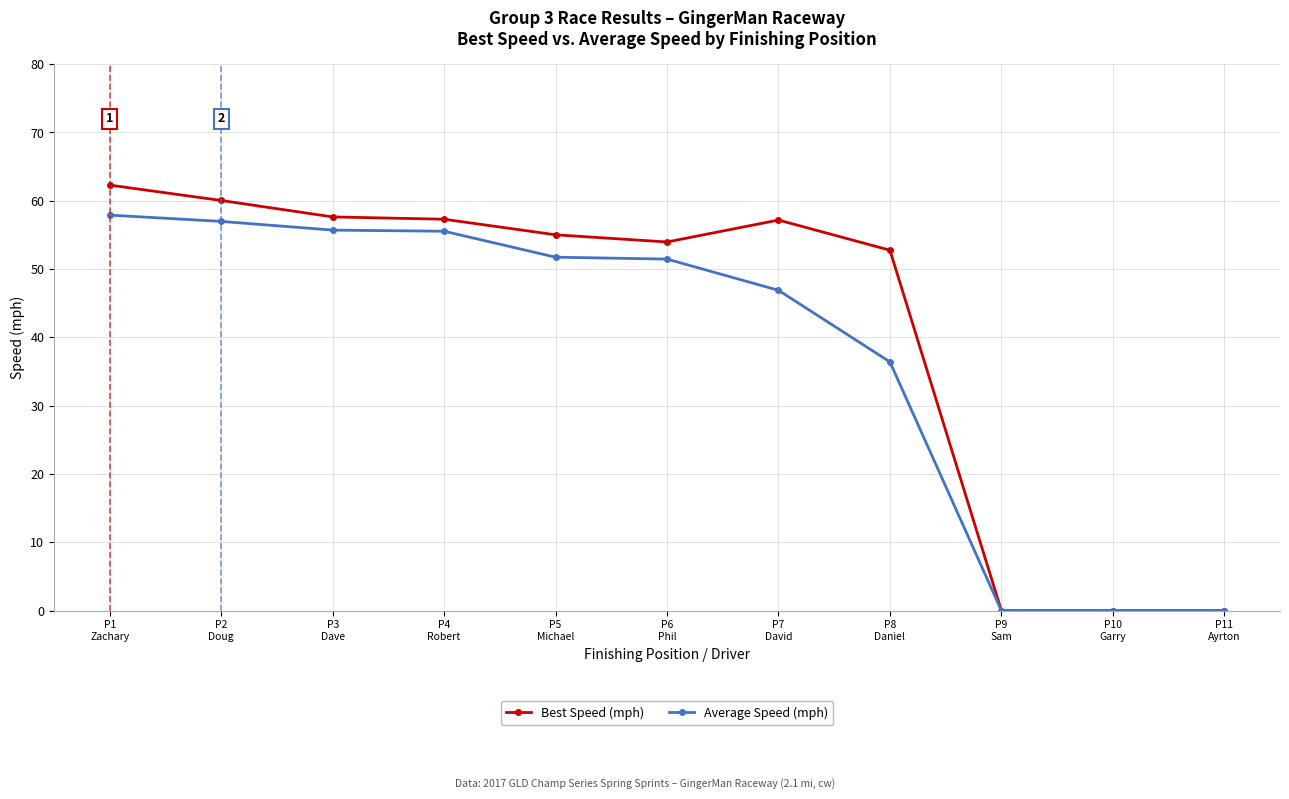

Which series has the largest total across all categories?

Best Speed (mph)